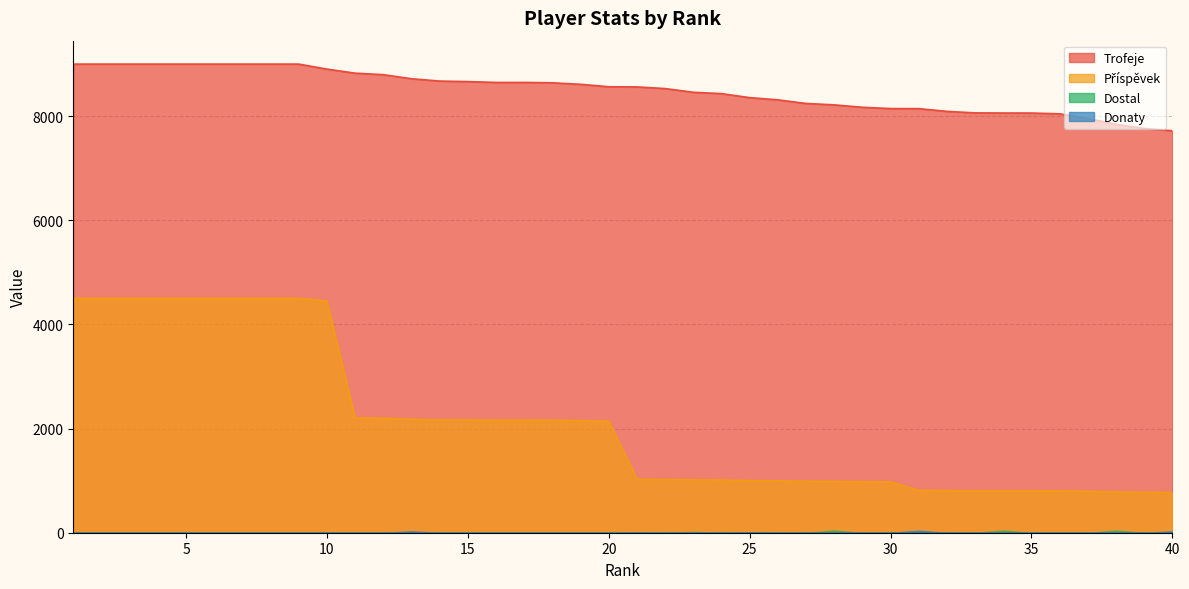

Reading left to right, list all the values displayed in this chart.

Trofeje: 9000	9000	9000	9000	9000	9000	9000	9000	9000	8904	8826	8797	8719	8674	8664	8648	8648	8641	8612	8565	8562	8530	8459	8433	8356	8314	8244	8217	8171	8146	8145	8092	8063	8061	8060	8045	7956	7844	7763	7720
Příspěvek: 4500	4500	4500	4500	4500	4500	4500	4500	4500	4452	2206	2199	2179	2168	2166	2162	2162	2160	2153	2141	1027	1023	1015	1011	1002	997	989	986	980	977	814	809	806	806	806	804	795	784	776	772